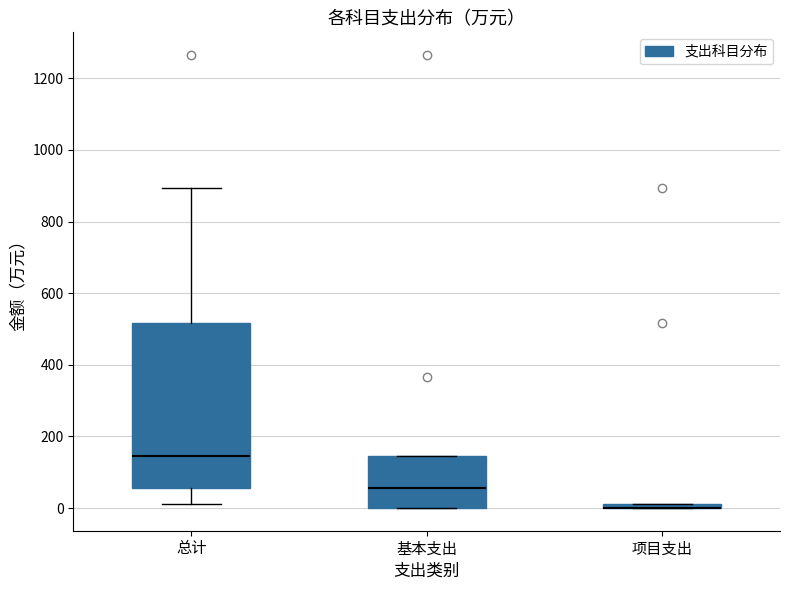

Which box is the tallest, from its lower edge to its upper edge?

总计